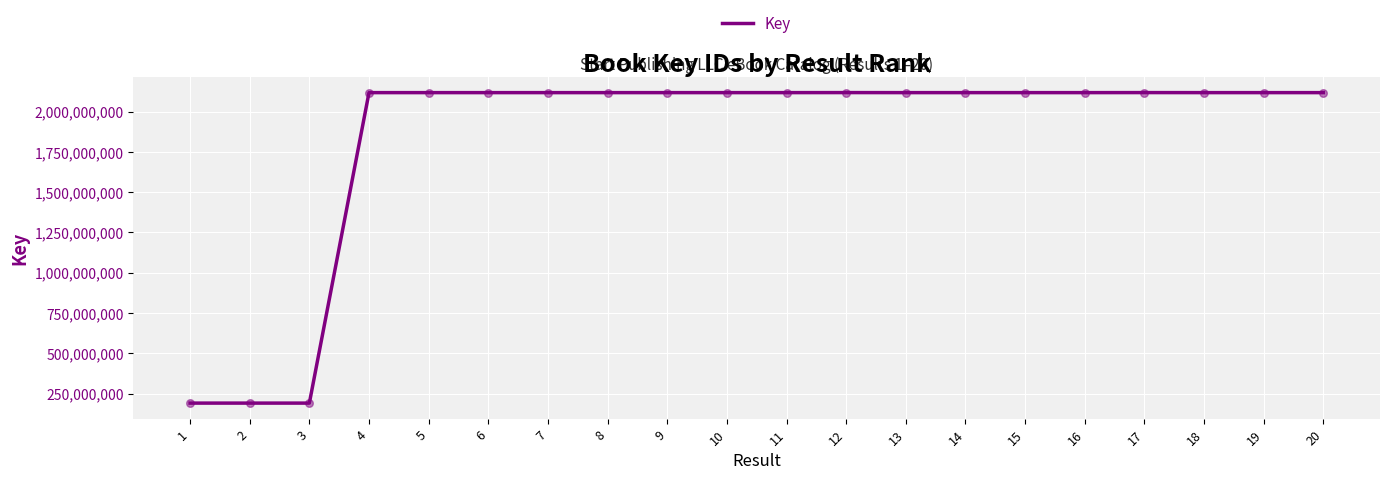

Which has a higher value, 9 or 2?

9